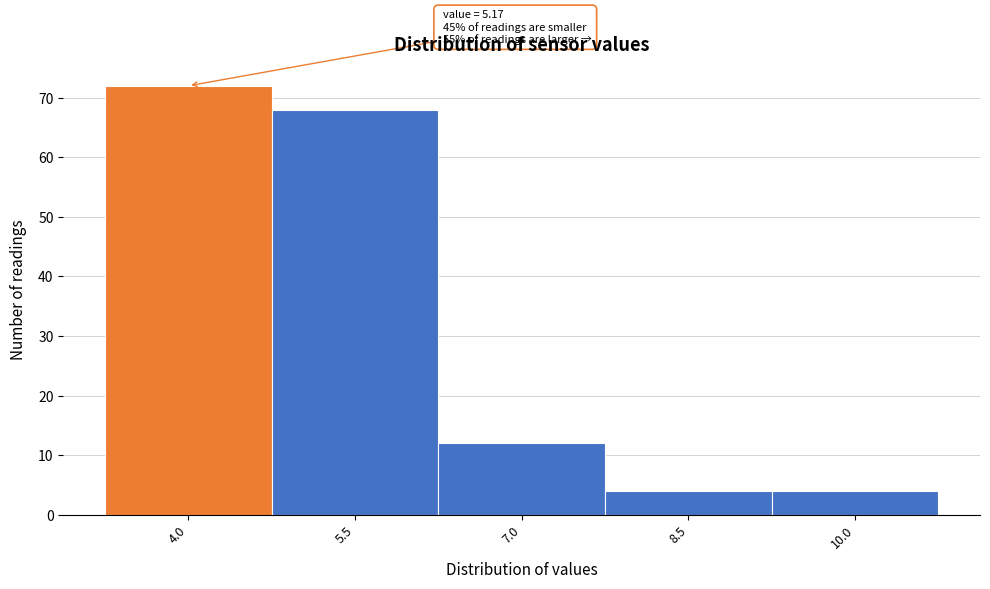

Reading left to right, list all the values displayed in this chart.

72	68	12	4	4